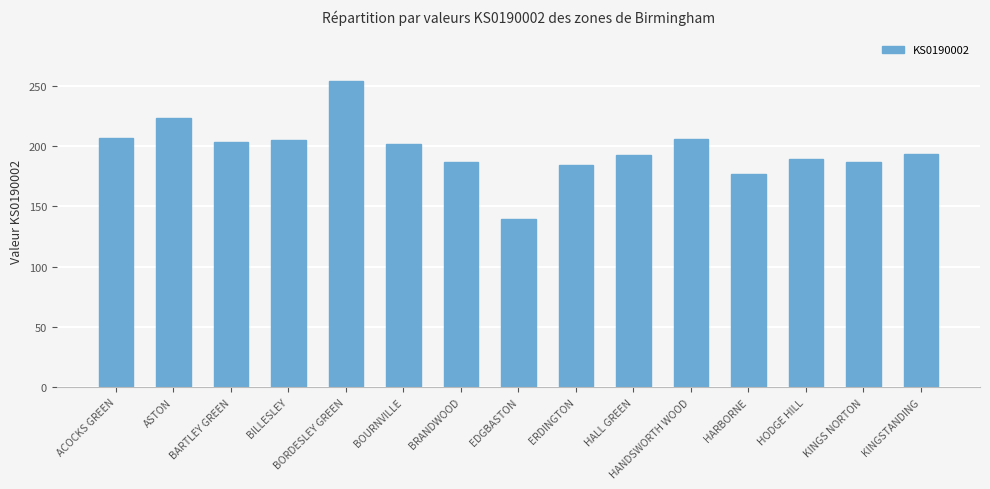

What is the label of the 14th bar from the left?

KINGS NORTON